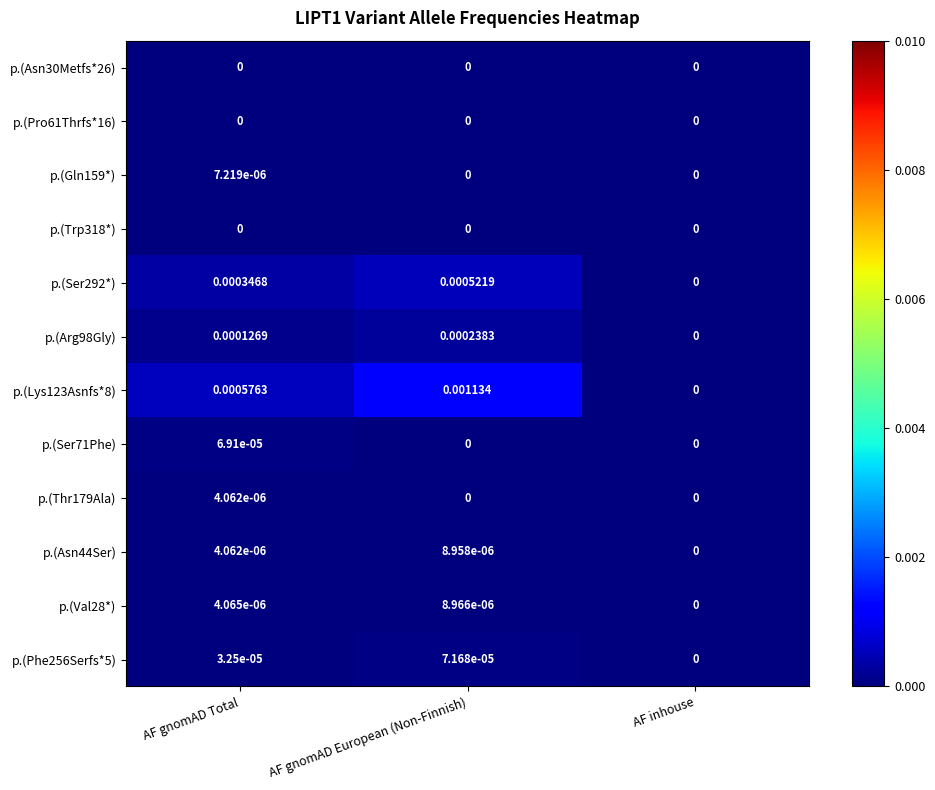

Rank the categories by p.(Phe256Serfs*5) value from lowest to highest.

AF inhouse, AF gnomAD Total, AF gnomAD European (Non-Finnish)